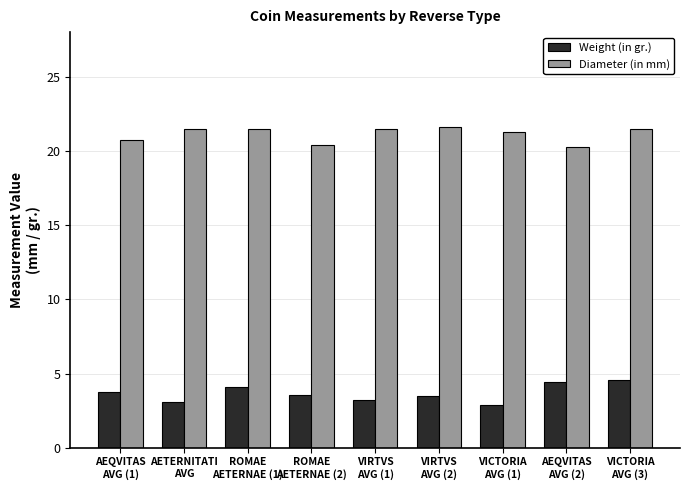

Which series has the widest spread of values?

Weight (in gr.)